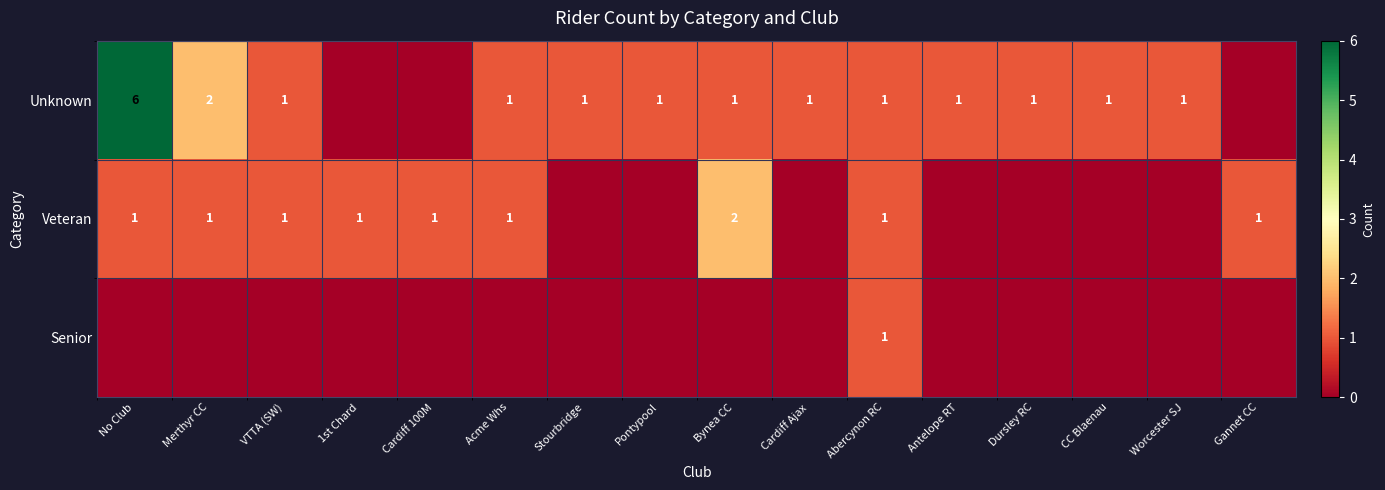

The value of Veteran at 1st Chard is 1. True or false?

True